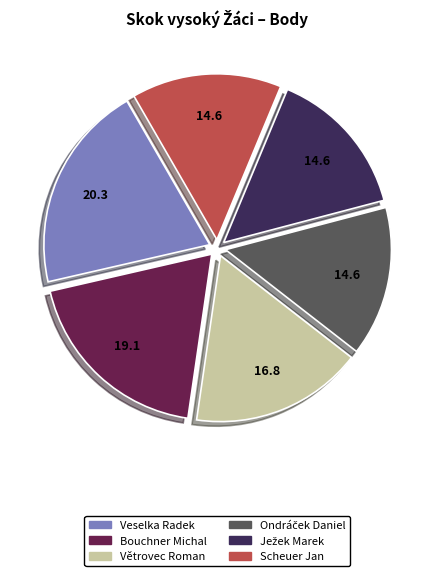

True or false: Bouchner Michal accounts for 19% of the total.

True